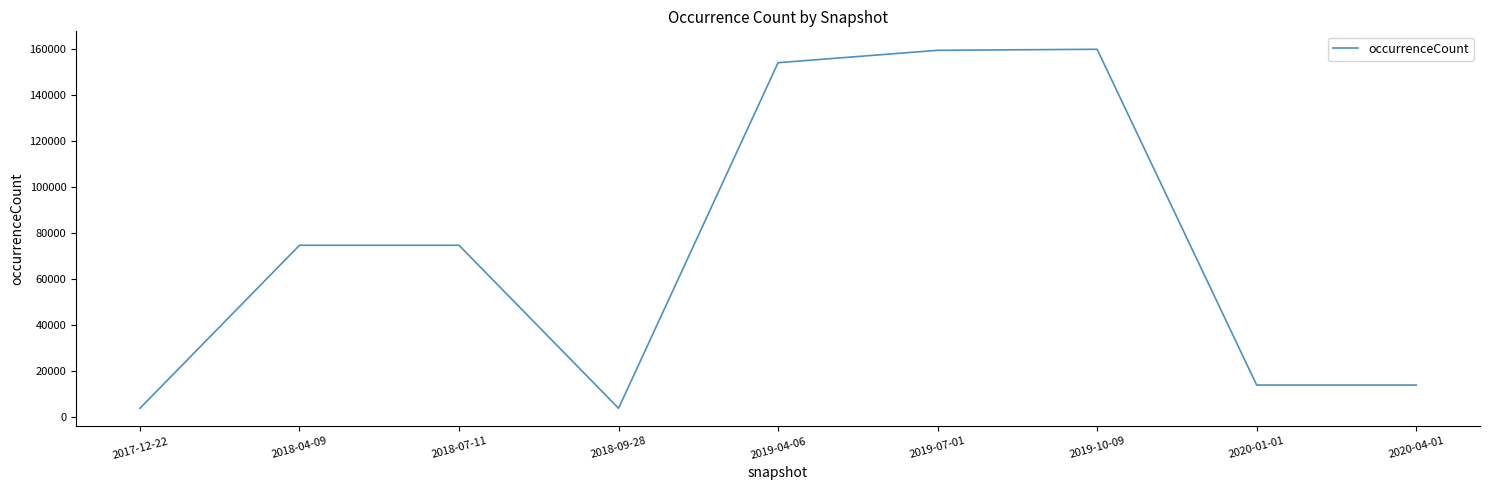

What is the change in value from 2018-04-09 to 2019-10-09?

+85173